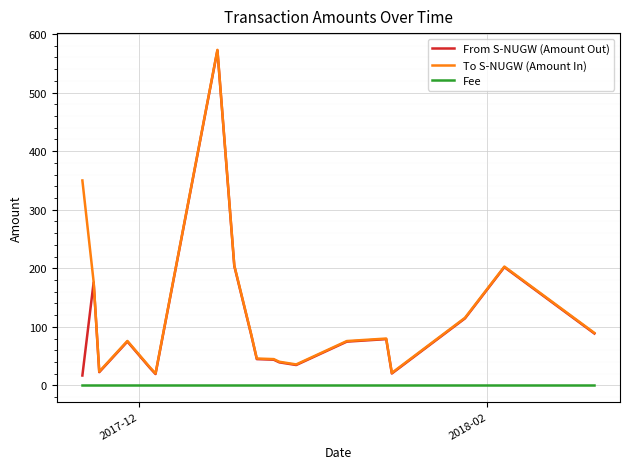

Count the number of categories in the chart.

19